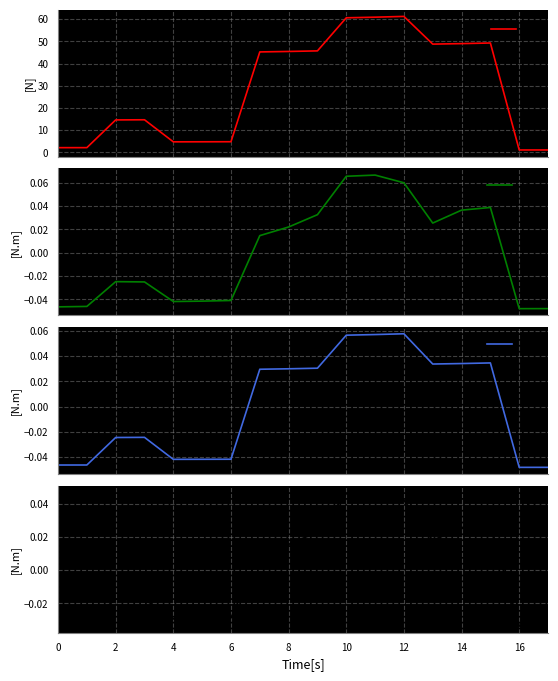

Reading right to left, list all the values displayed in this chart.

$f_z$: 1.1	1.1	49.2	49.0	48.7	61.2	60.8	60.6	45.7	45.4	45.2	4.8	4.8	4.7	14.7	14.6	2.1	2.1
$\tau_x$: -0.0	-0.0	0.0	0.0	0.0	0.1	0.1	0.1	0.0	0.0	0.0	-0.0	-0.0	-0.0	-0.0	-0.0	-0.0	-0.0
$\tau_y$: -0.0	-0.0	0.0	0.0	0.0	0.1	0.1	0.1	0.0	0.0	0.0	-0.0	-0.0	-0.0	-0.0	-0.0	-0.0	-0.0
$\tau_z$: -0.0	-0.0	0.0	0.0	0.0	0.0	0.0	0.0	0.0	0.0	0.0	-0.0	-0.0	-0.0	-0.0	-0.0	-0.0	-0.0